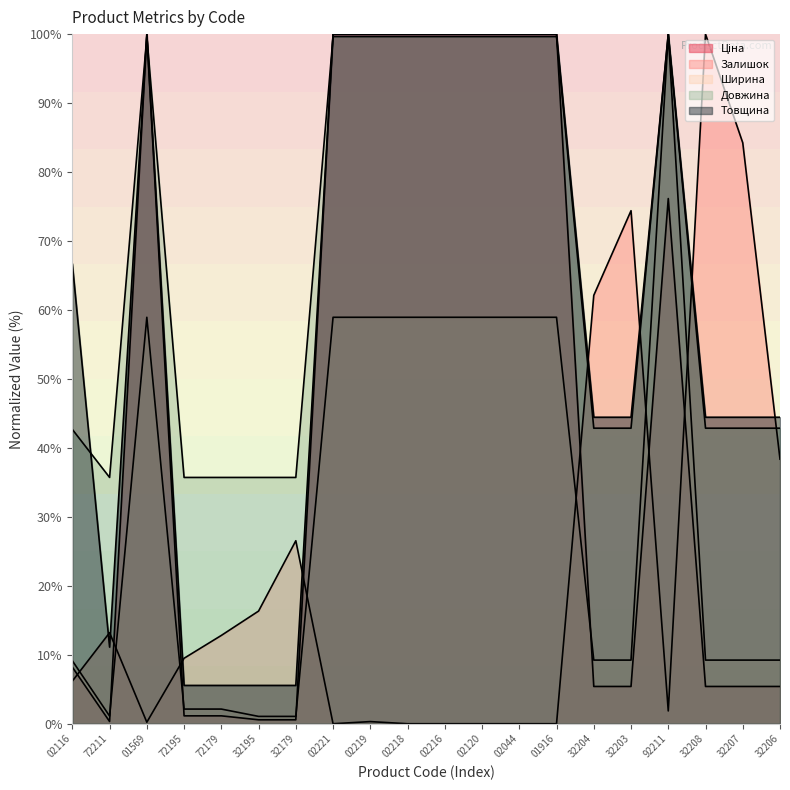

What is the average value of the Ціна series?

45.8